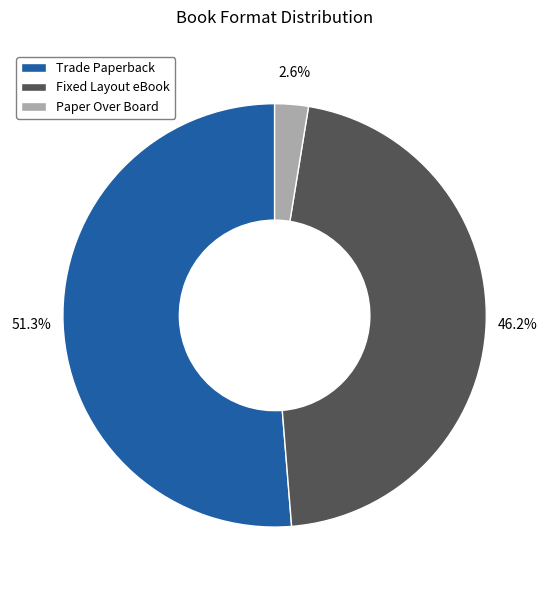

Rank the categories by value from highest to lowest.

Trade Paperback, Fixed Layout eBook, Paper Over Board